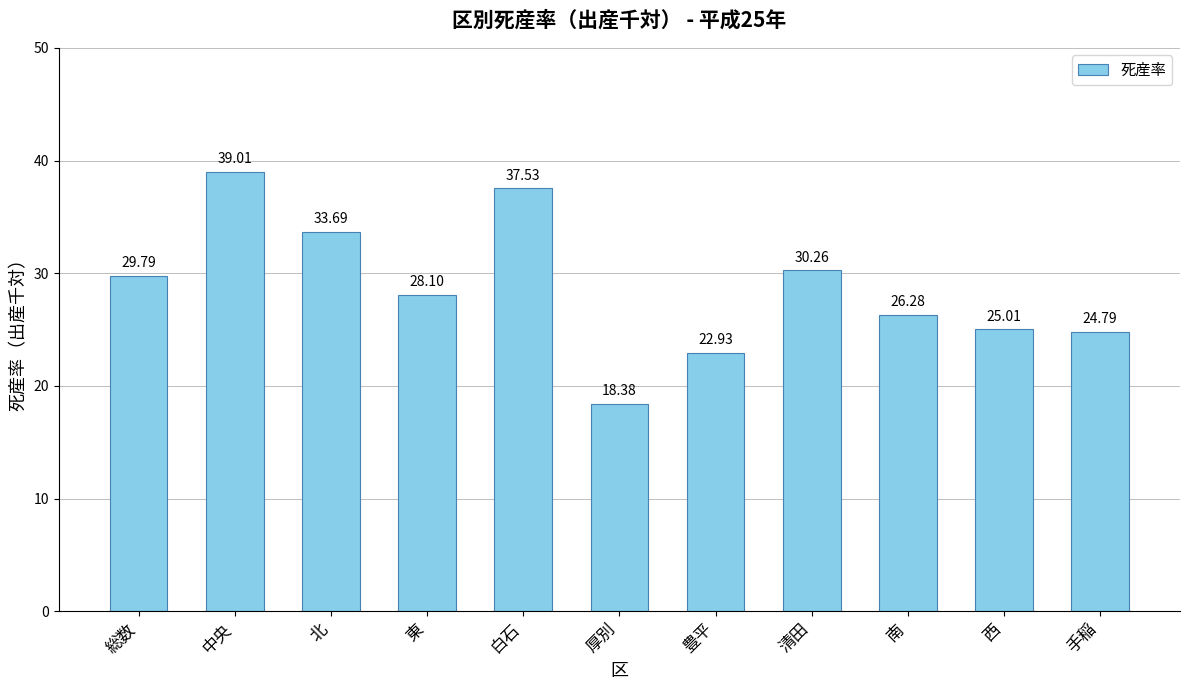

The value at 厚別 is 18.4. True or false?

True